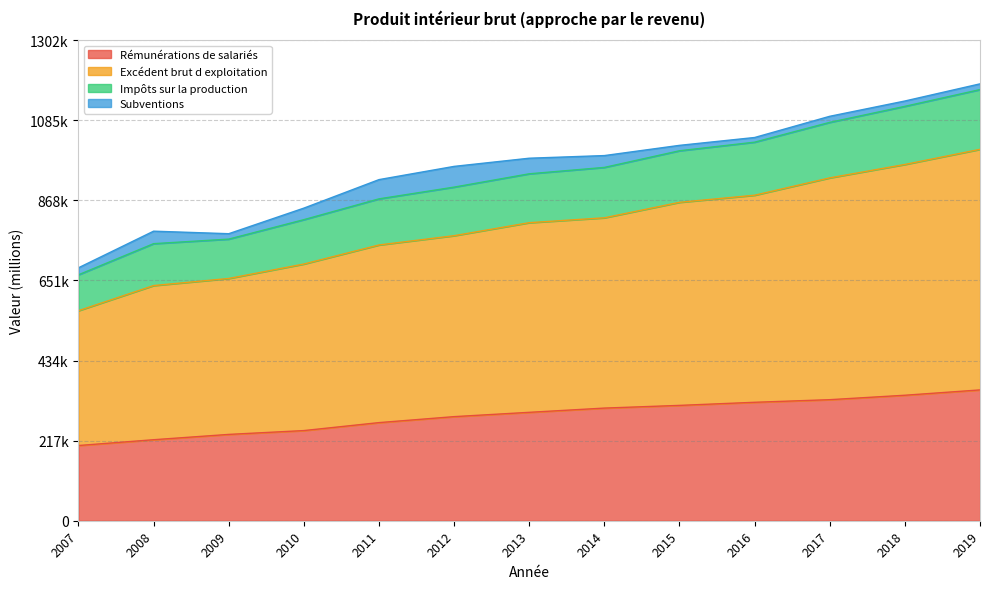

What is the highest value of the Rémunérations de salariés series?

354499